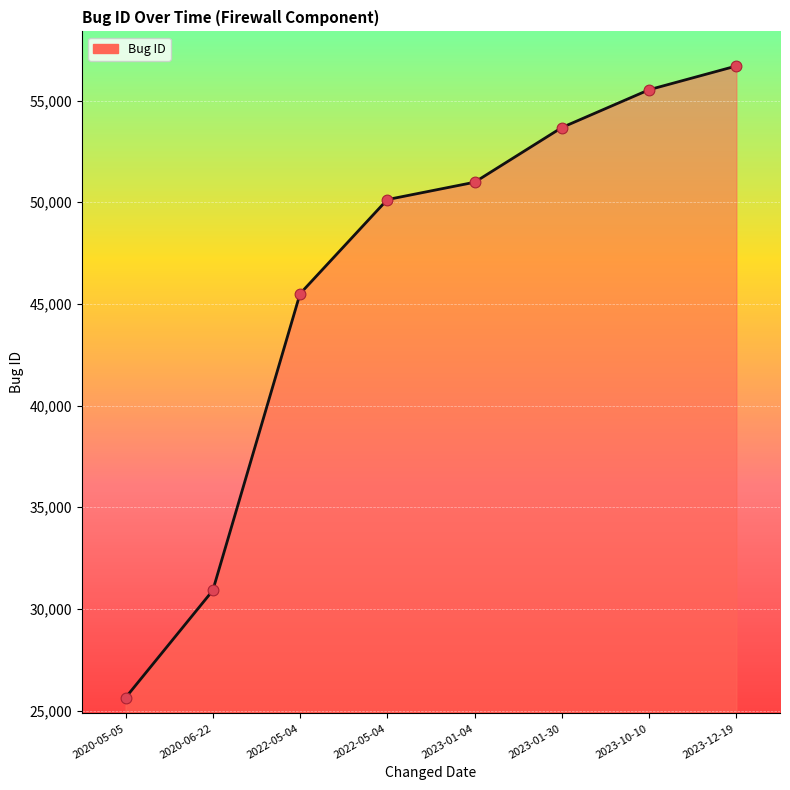

How many values are below 50983?

4